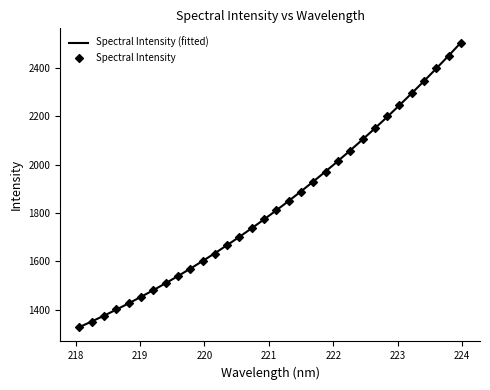

Which has a higher value, 221.8812 or 218.6332?

221.8812